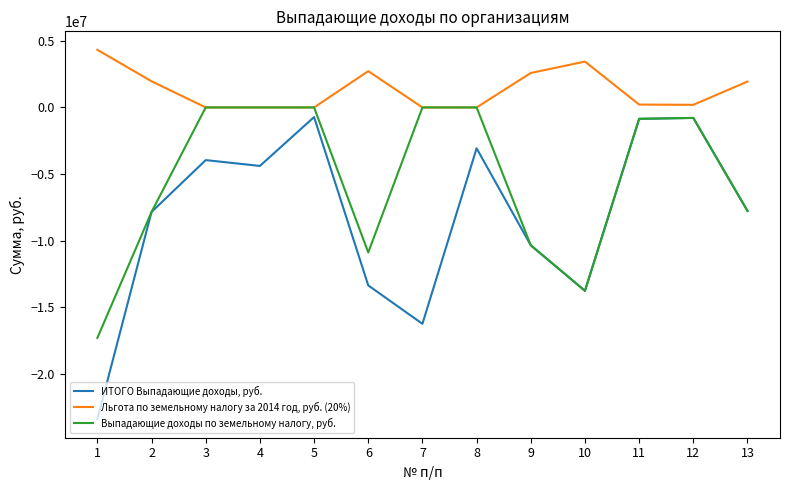

List the series in order of their peak value, lowest first.

ИТОГО Выпадающие доходы, руб., Выпадающие доходы по земельному налогу, руб., Льгота по земельному налогу за 2014 год, руб. (20%)